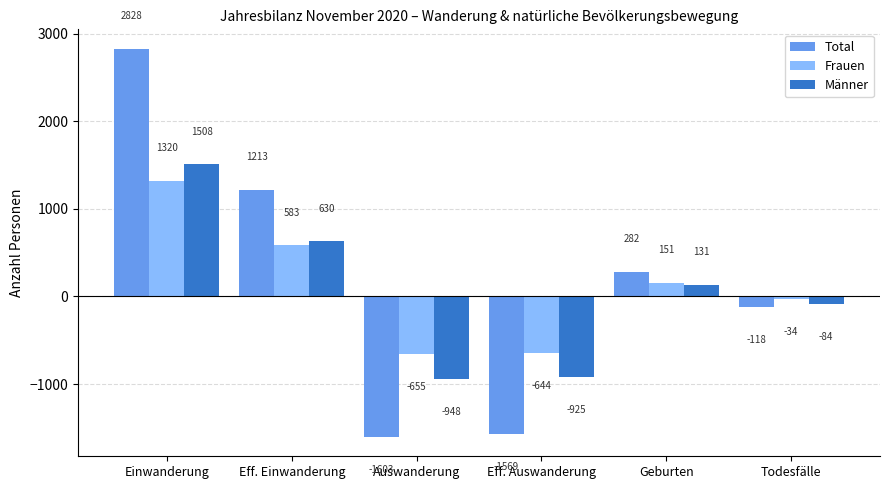

What is the label of the 6th bar from the left?

Todesfälle